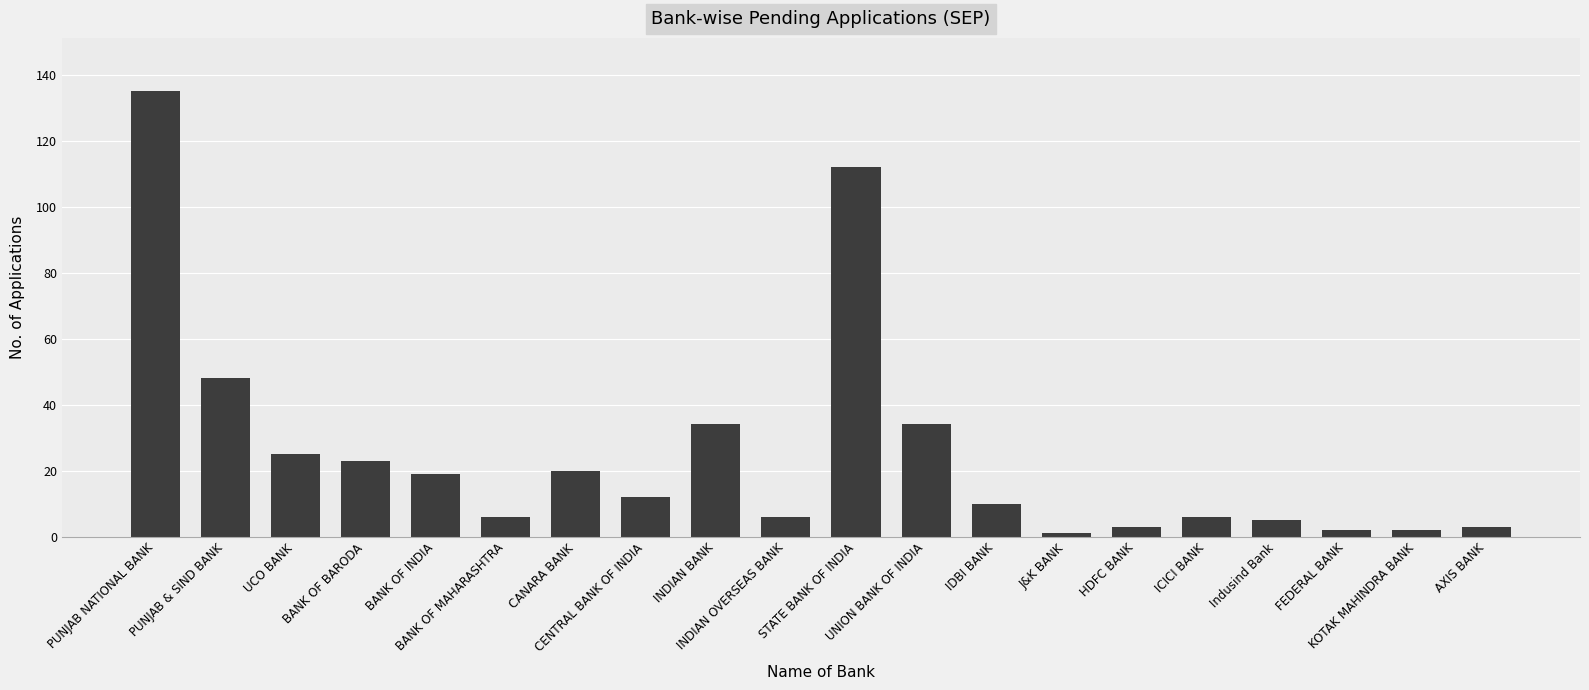

How many data points are less than 12?

10